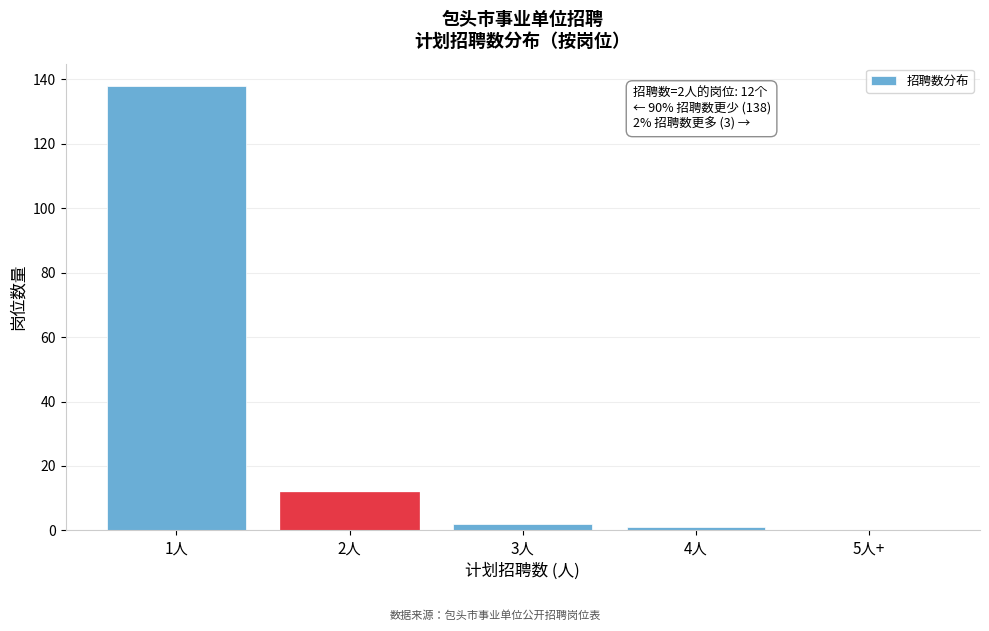

Reading left to right, what are all the values shown in this chart?

1人=138	2人=12	3人=2	4人=1	5人+=0